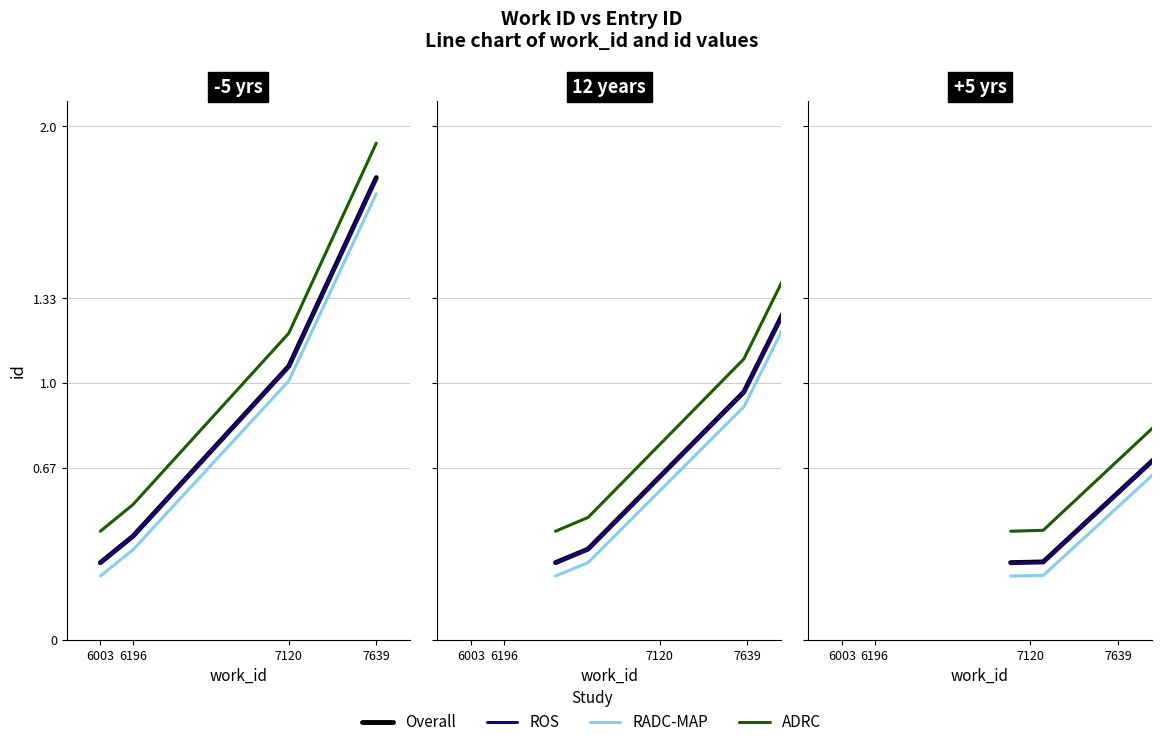

True or false: RADC-MAP has a value of 0.4 at 6003.

False